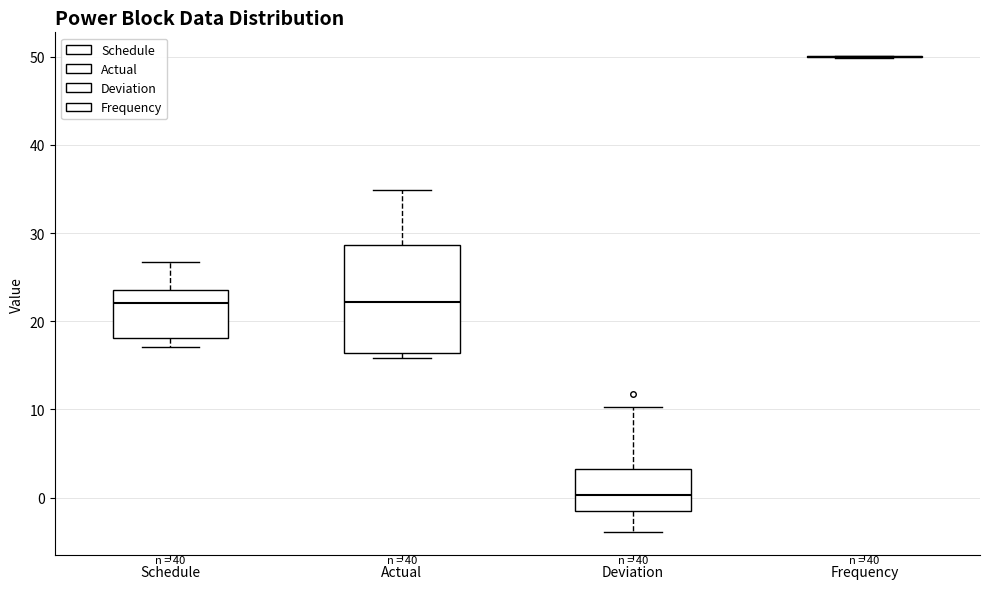

Where does the median line of the box for Actual sit on the y-axis? The values are not printed on the chart, so give them approximately, as read against the axis.

22